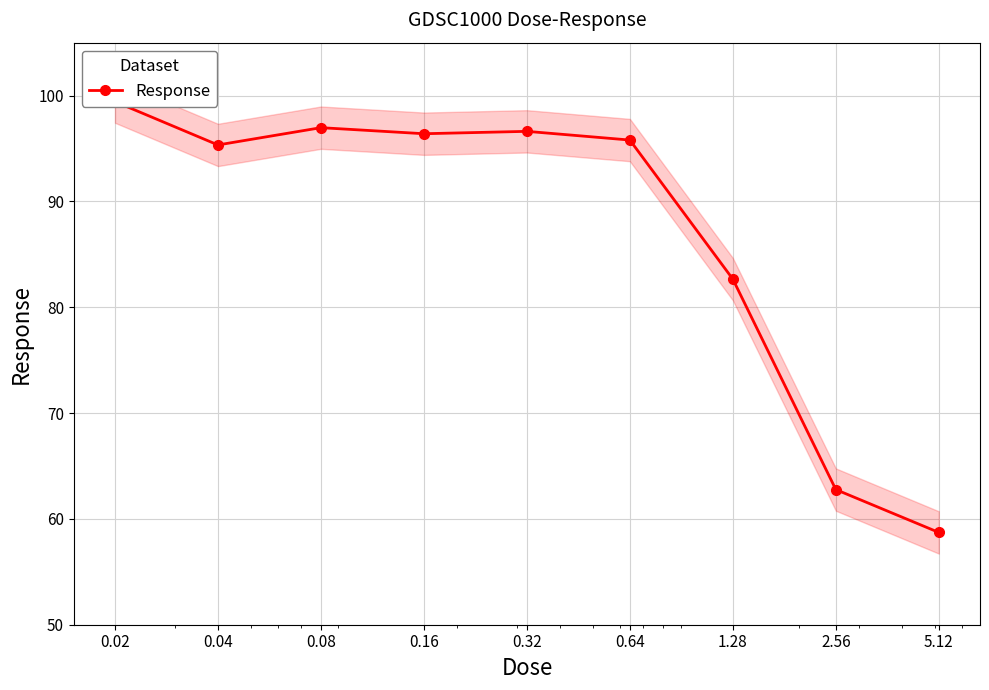

Rank the categories by value from highest to lowest.

0.02, 0.08, 0.32, 0.16, 0.64, 0.04, 1.28, 2.56, 5.12